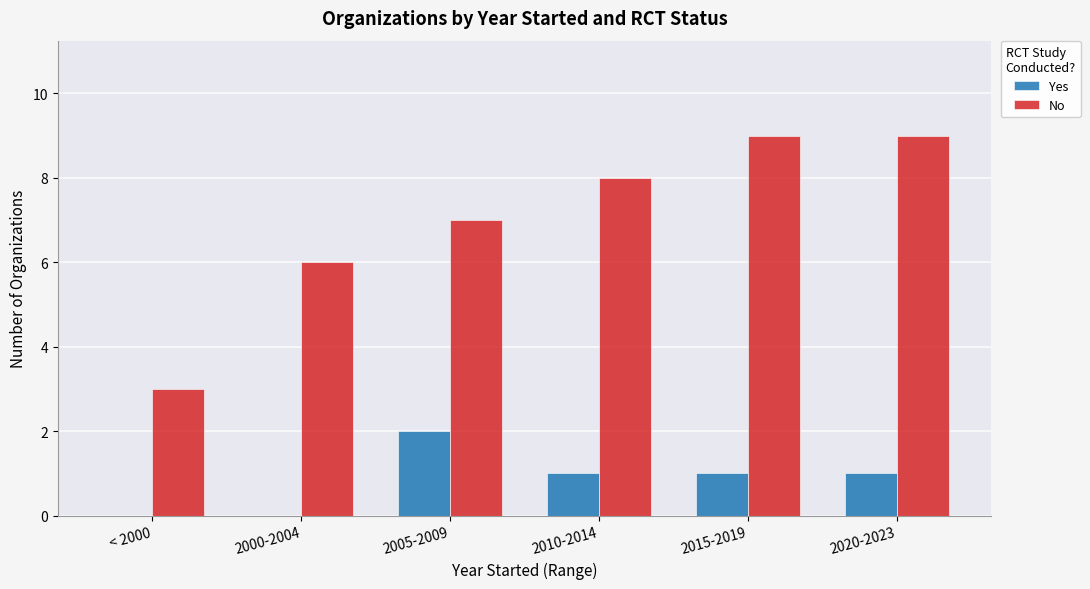

The No series shows 9 at 2015-2019. True or false?

True